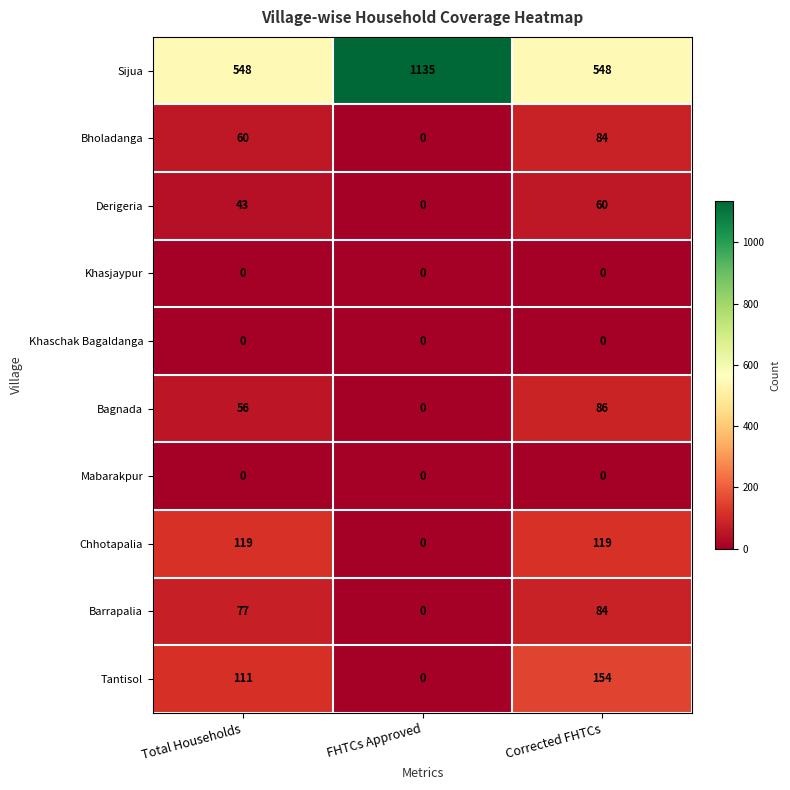

How many categories are shown in the chart?

3